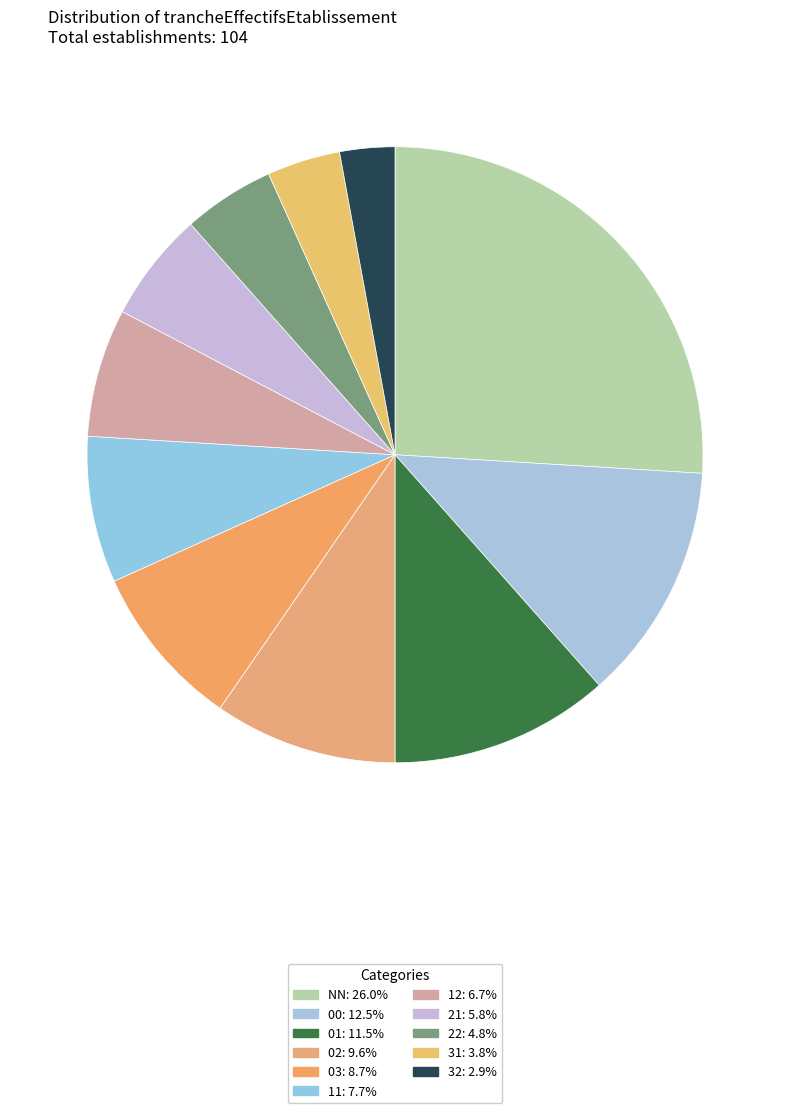

Rank the categories by value from highest to lowest.

NN, 00, 01, 02, 03, 11, 12, 21, 22, 31, 32